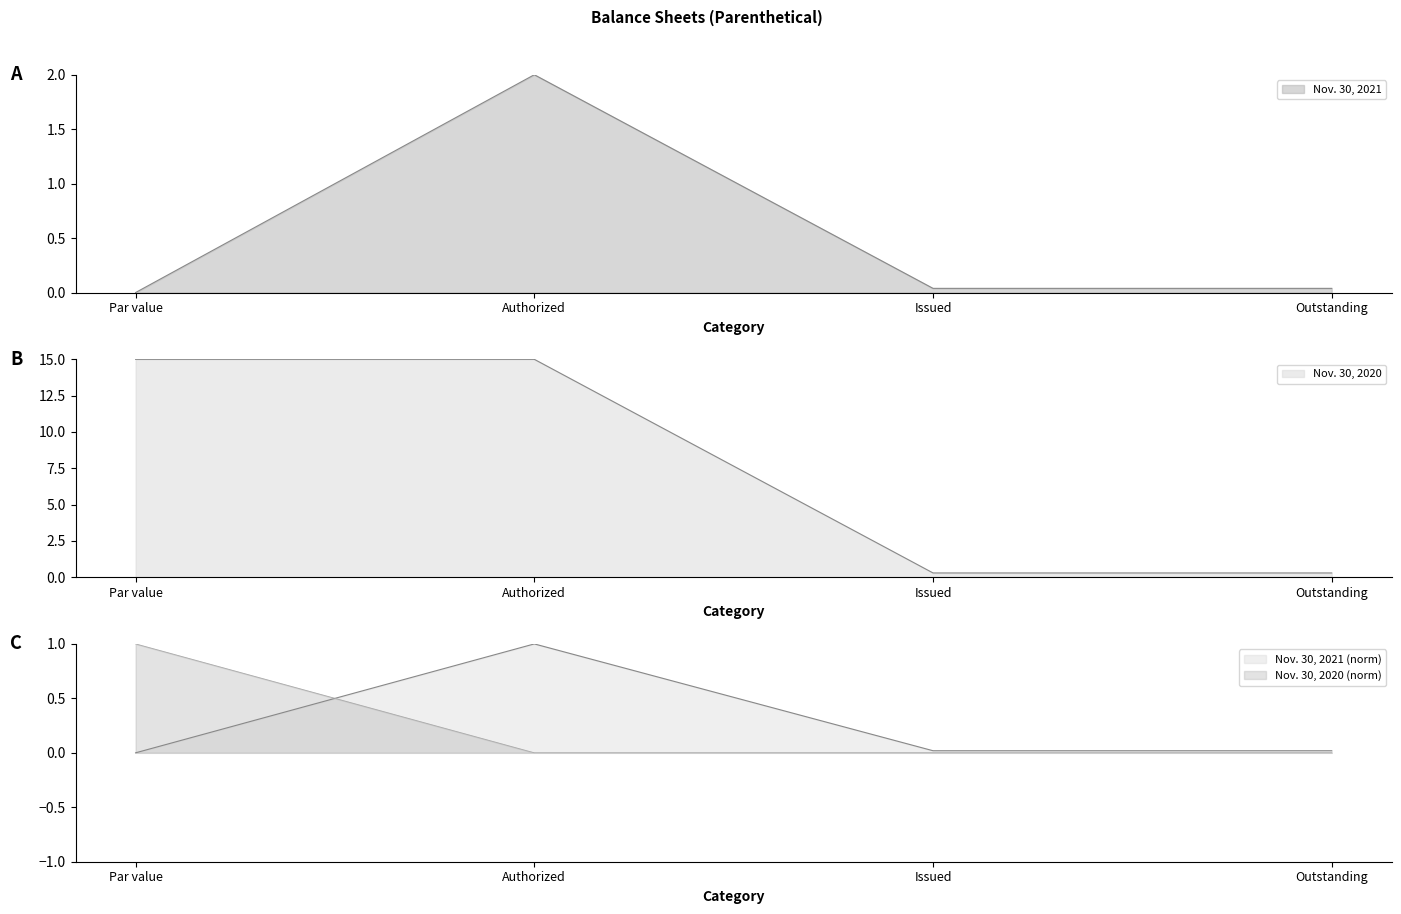

Between Issued and Par value, which is larger?

Issued